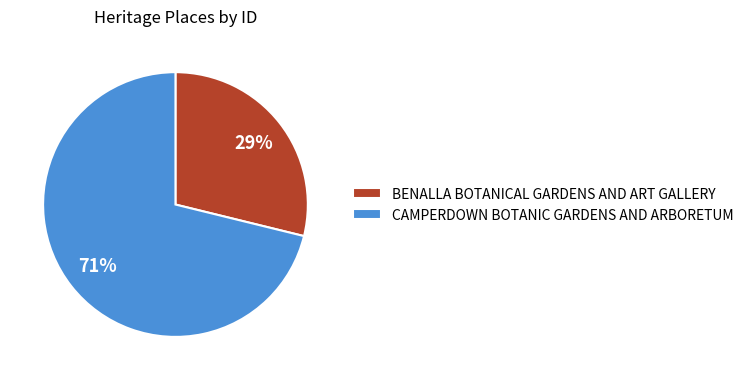

To the nearest percent, what percentage of the pie is CAMPERDOWN BOTANIC GARDENS AND ARBORETUM?

71%